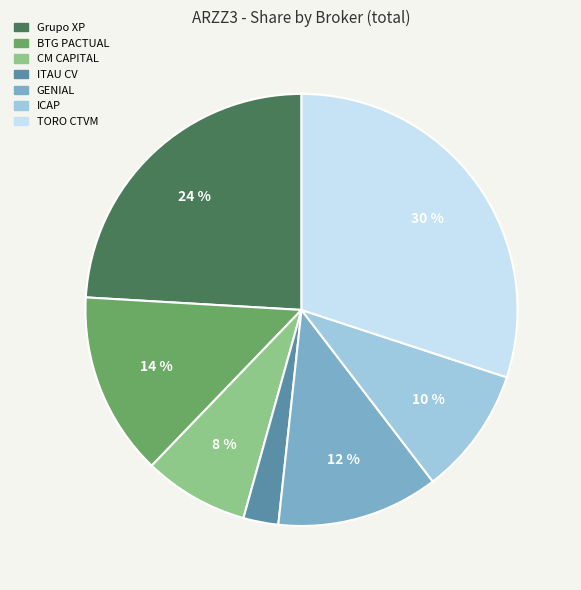

To the nearest percent, what is the average slice percentage?

14%